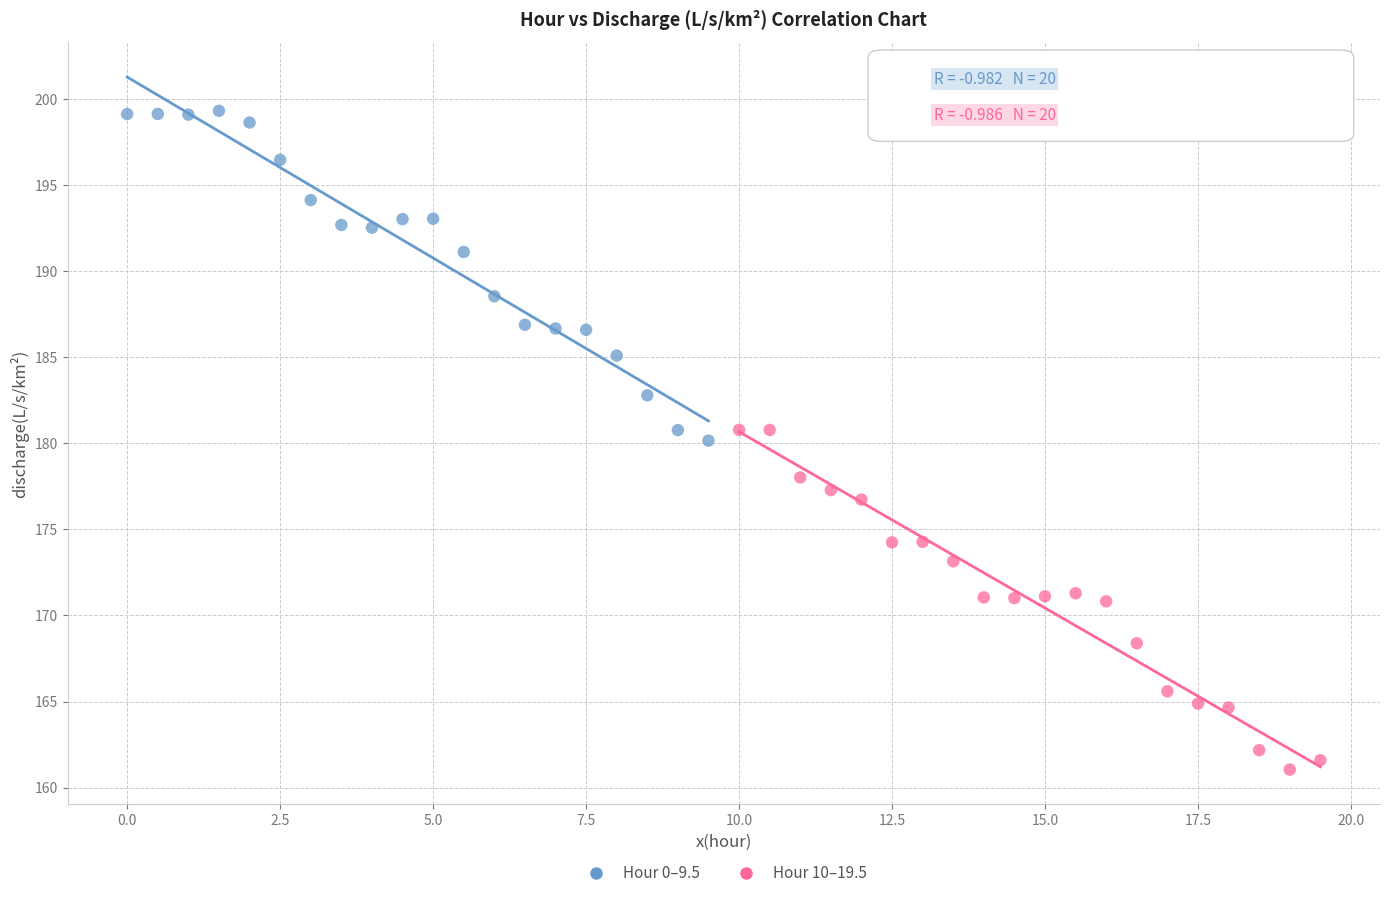

Which series contains the lowest Y value?

Hour 10–19.5